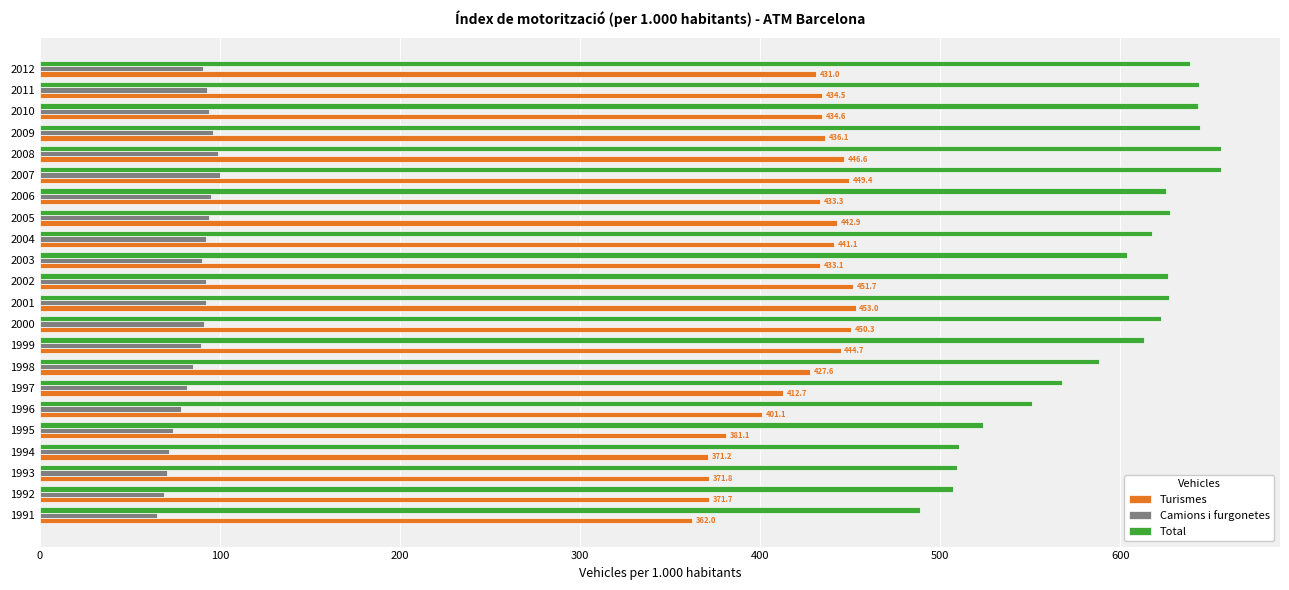

Which series has the largest range (max minus min)?

Total